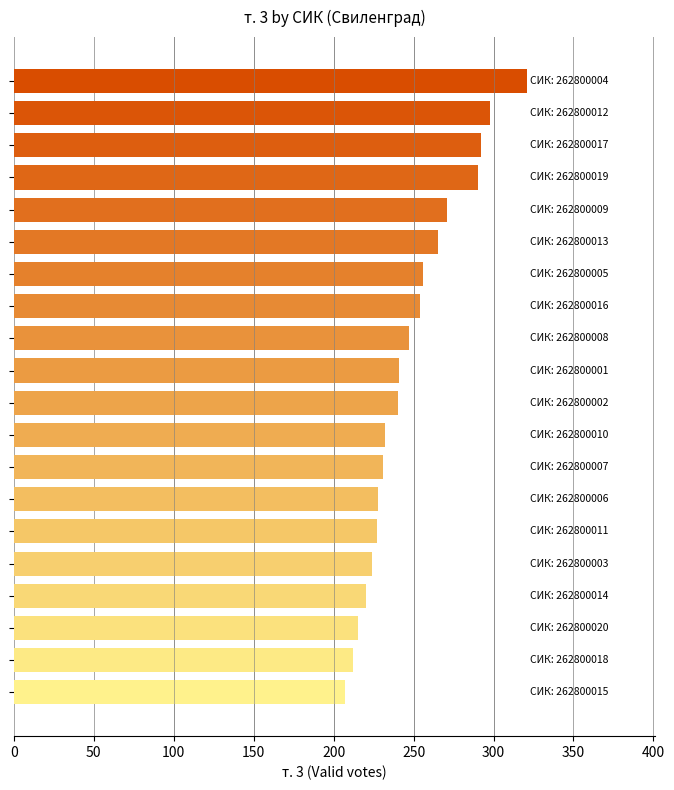

How many series are shown in this chart?

1